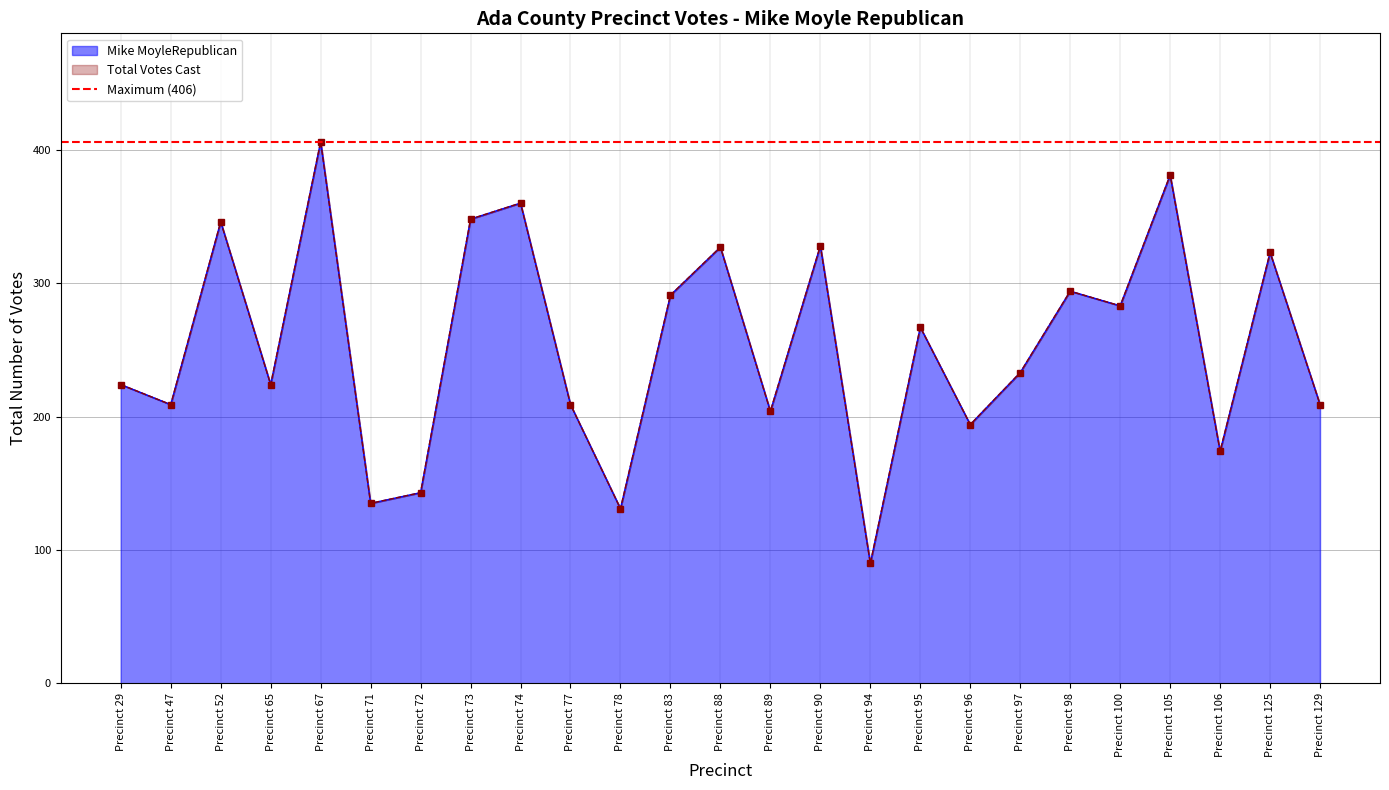

Which series has the largest total across all categories?

Mike MoyleRepublican